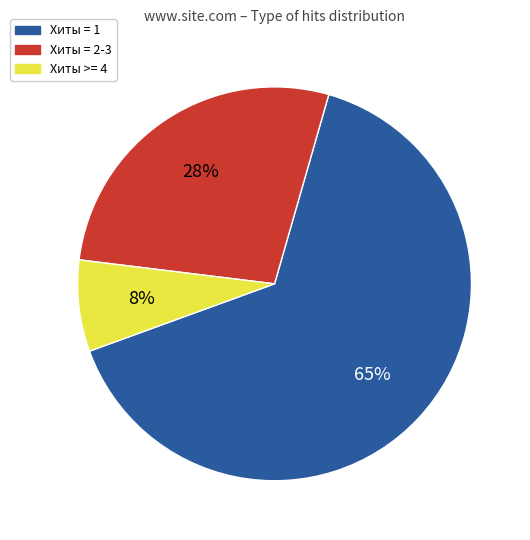

Is there a majority slice in this chart?

Yes